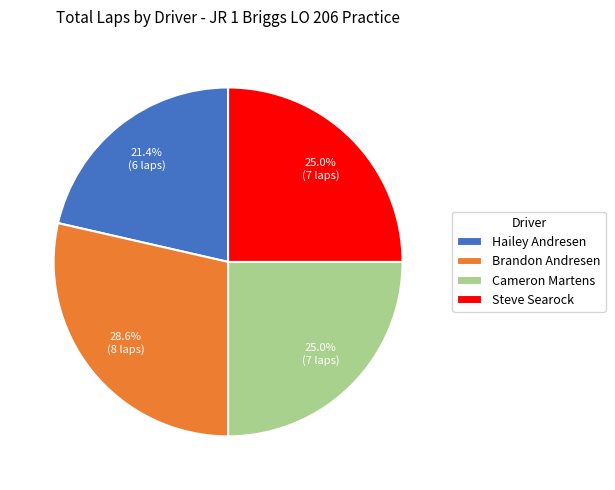

To the nearest percent, what percentage of the pie is Hailey Andresen?

21%